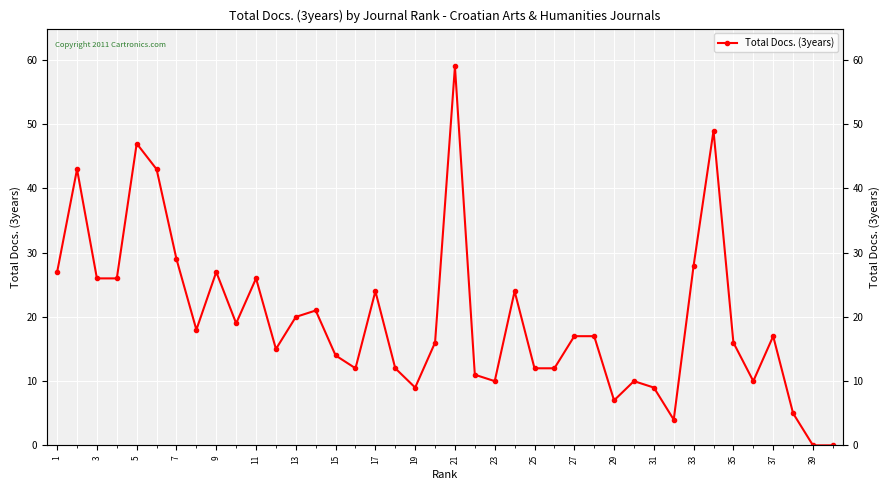

Reading right to left, list all the values displayed in this chart.

0	0	5	17	10	16	49	28	4	9	10	7	17	17	12	12	24	10	11	59	16	9	12	24	12	14	21	20	15	26	19	27	18	29	43	47	26	26	43	27